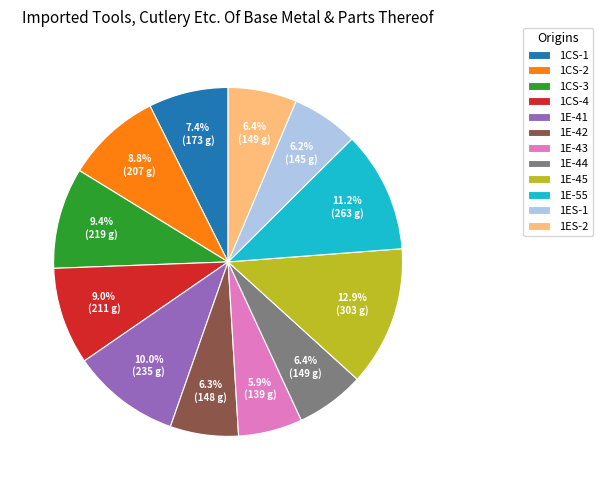

What is the ratio of the value at 1E-42 to the value at 1E-55?

0.6